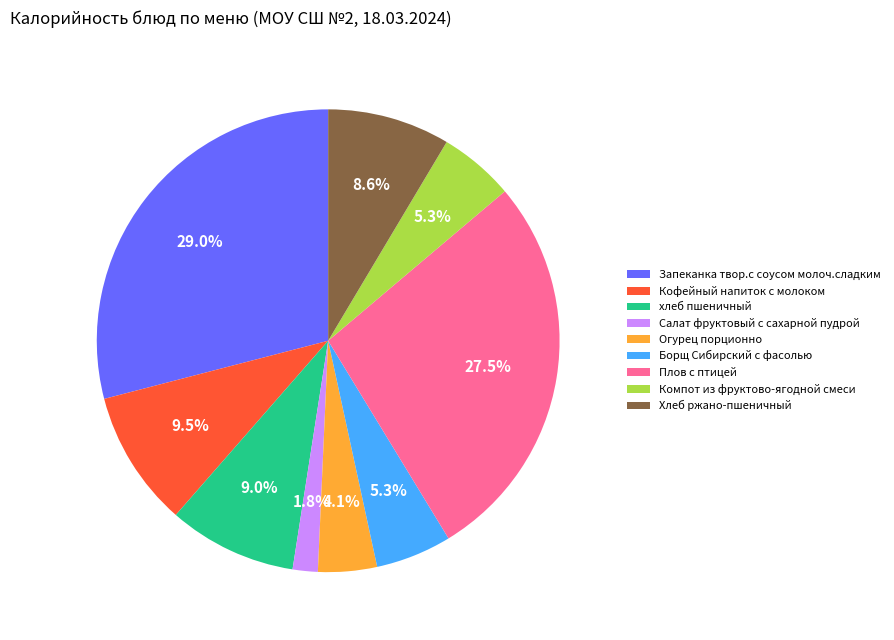

To the nearest percent, what percentage of the pie is Хлеб ржано-пшеничный?

9%